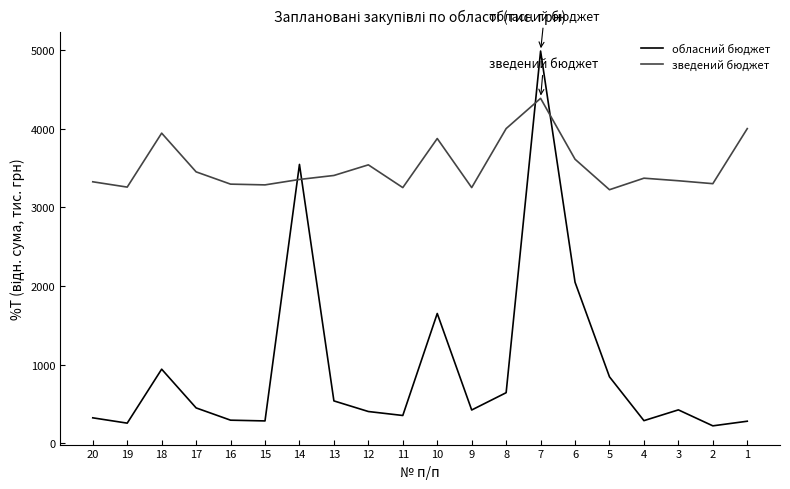

Between 14 and 16, which series saw the biggest shift?

обласний бюджет